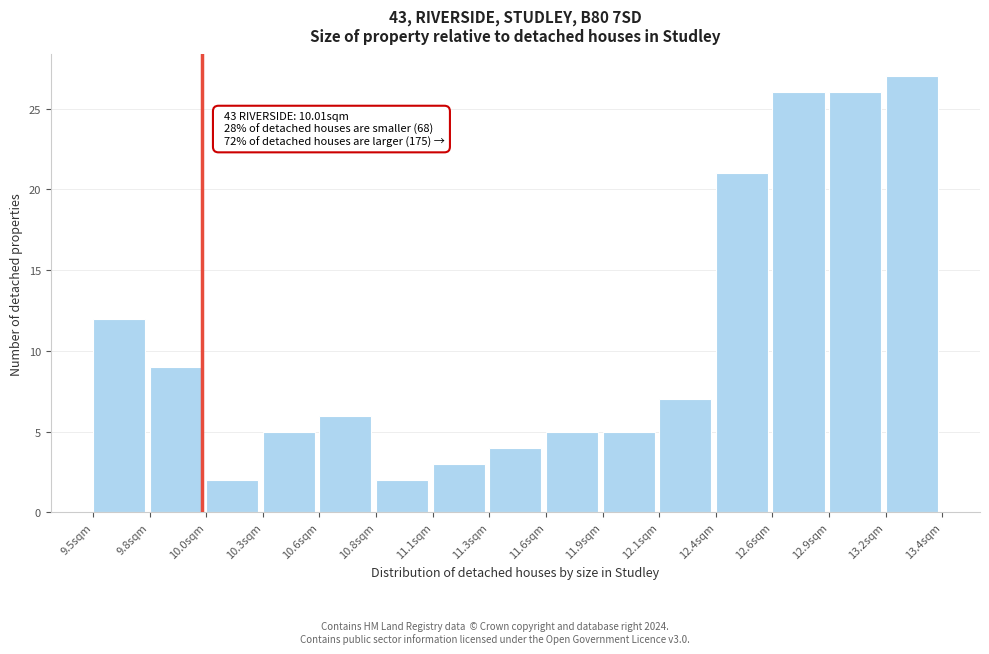

Reading left to right, transcribe all the data shown in this chart.

9.5sqm=12	9.8sqm=9	10.0sqm=2	10.3sqm=5	10.6sqm=6	10.8sqm=2	11.1sqm=3	11.3sqm=4	11.6sqm=5	11.9sqm=5	12.1sqm=7	12.4sqm=21	12.6sqm=26	12.9sqm=26	13.2sqm=27